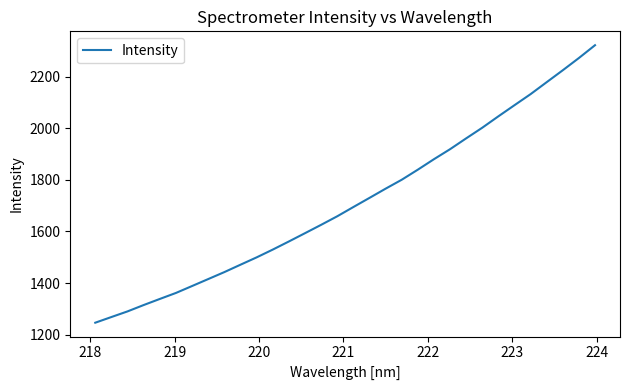

What is the smallest value displayed?

1246.3